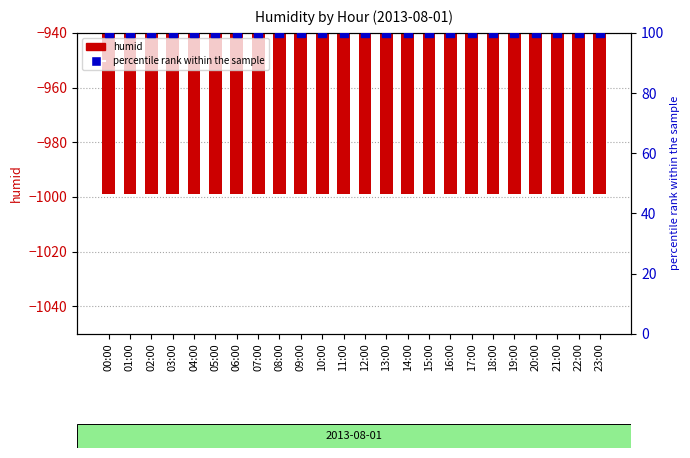

What are all the series names shown in the legend?

humid, percentile rank within the sample